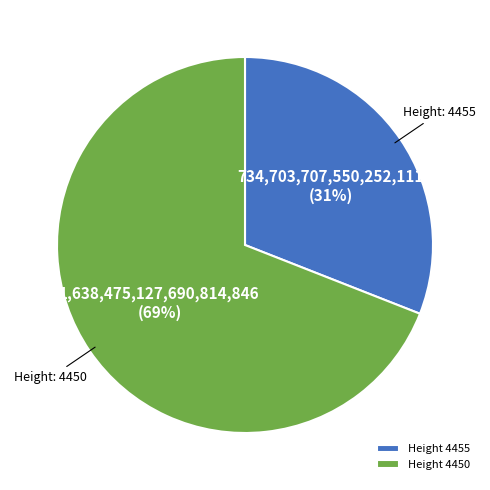

Which category has the biggest portion of the pie?

Height 4450